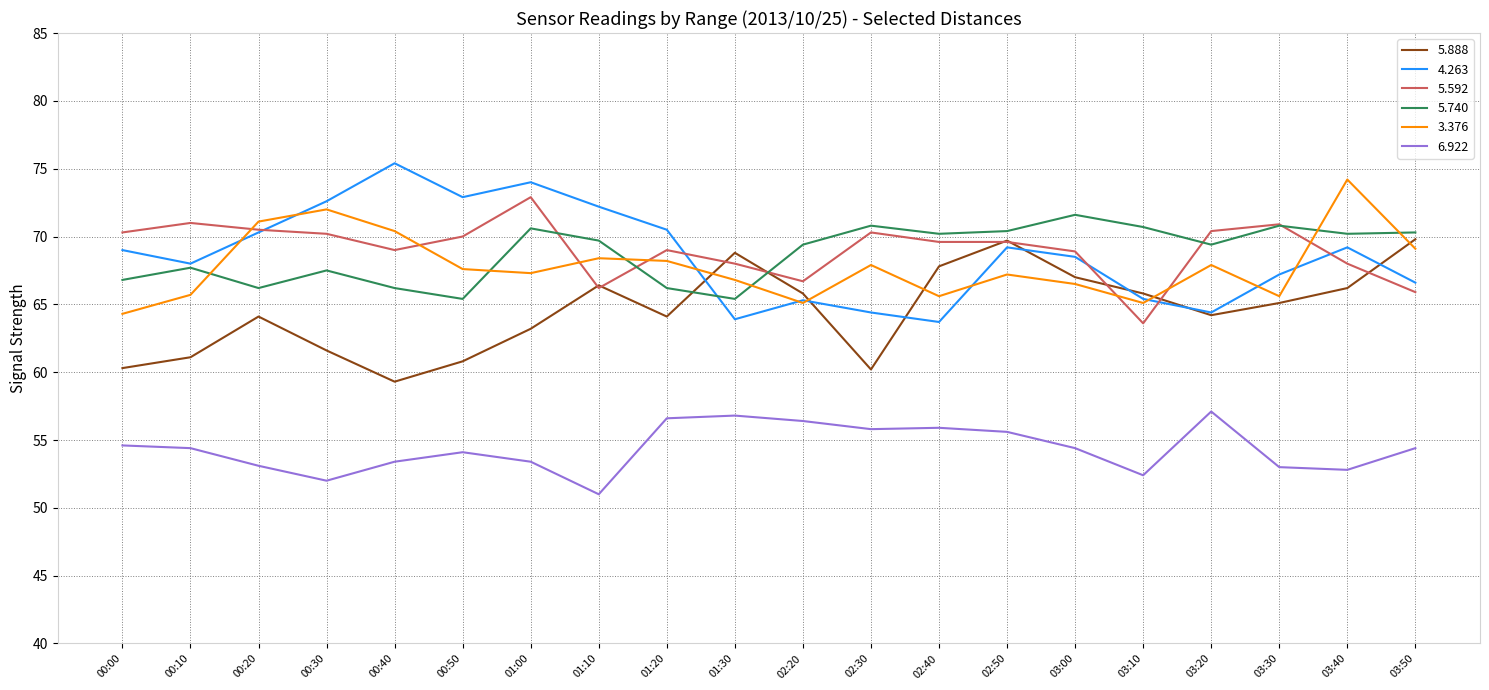

True or false: 4.263 has a value of 46.4 at 03:50.

False